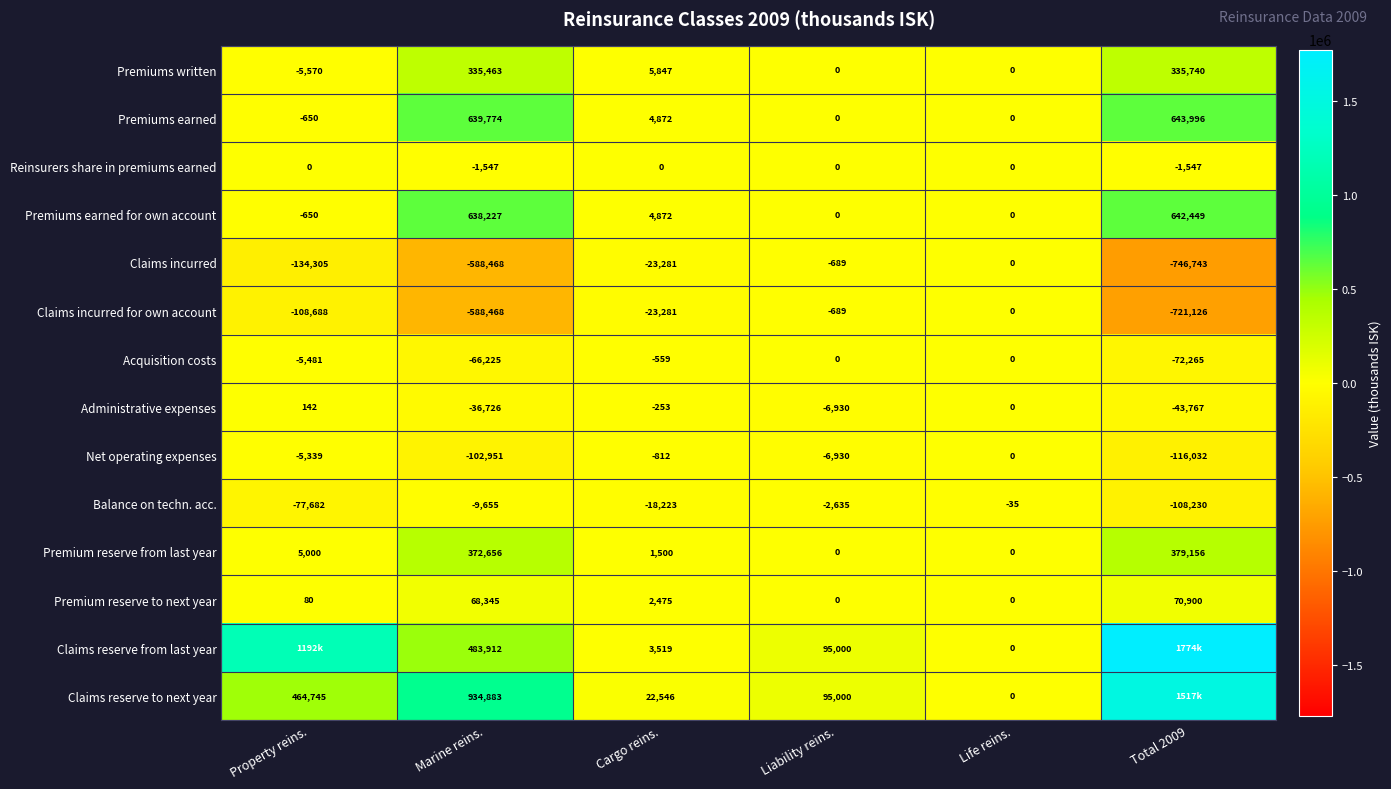

What is the maximum value for Premiums written?

335740